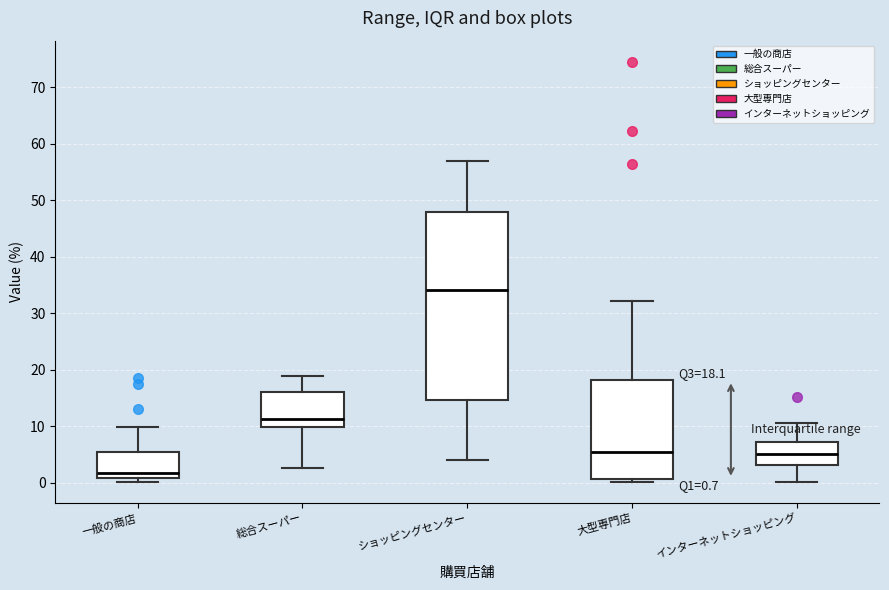

Which box's median line is the lowest?

一般の商店